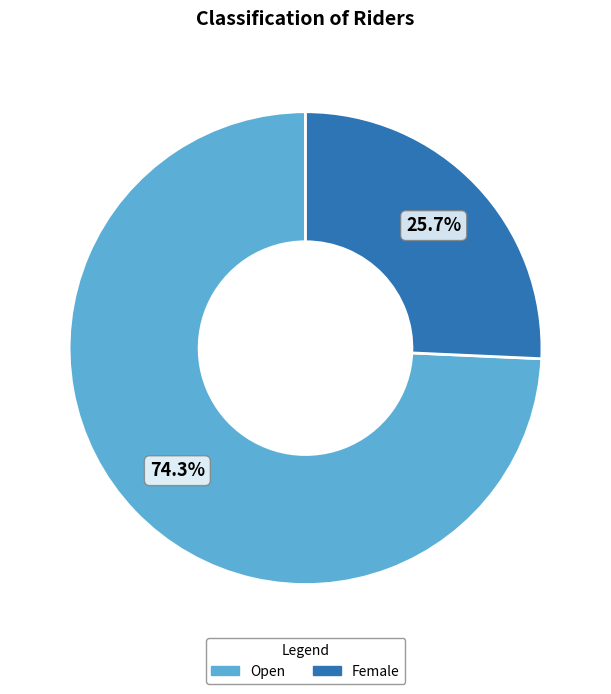

Rank the categories by value from highest to lowest.

Open, Female